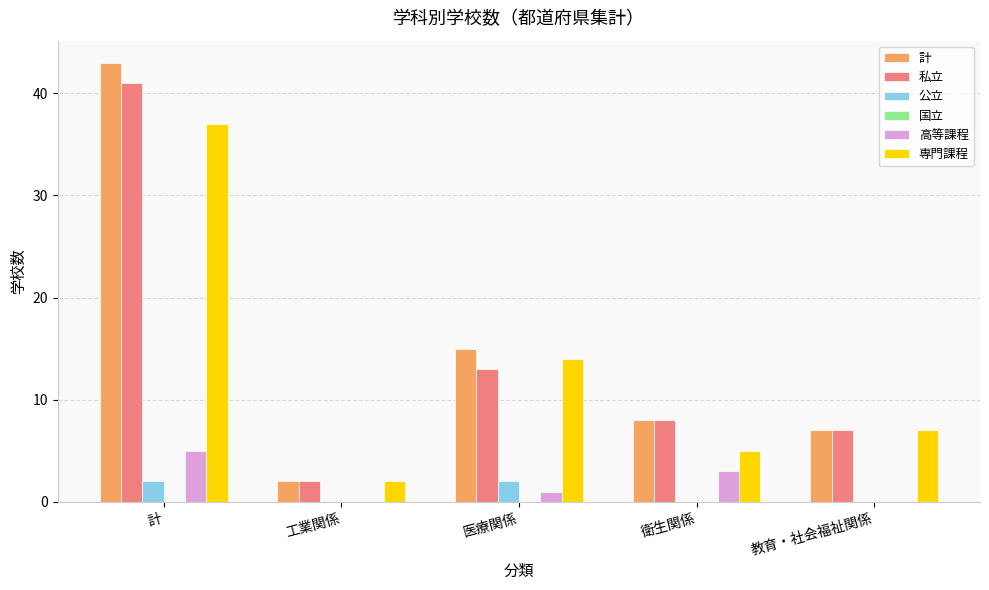

Count the number of data series in this chart.

5